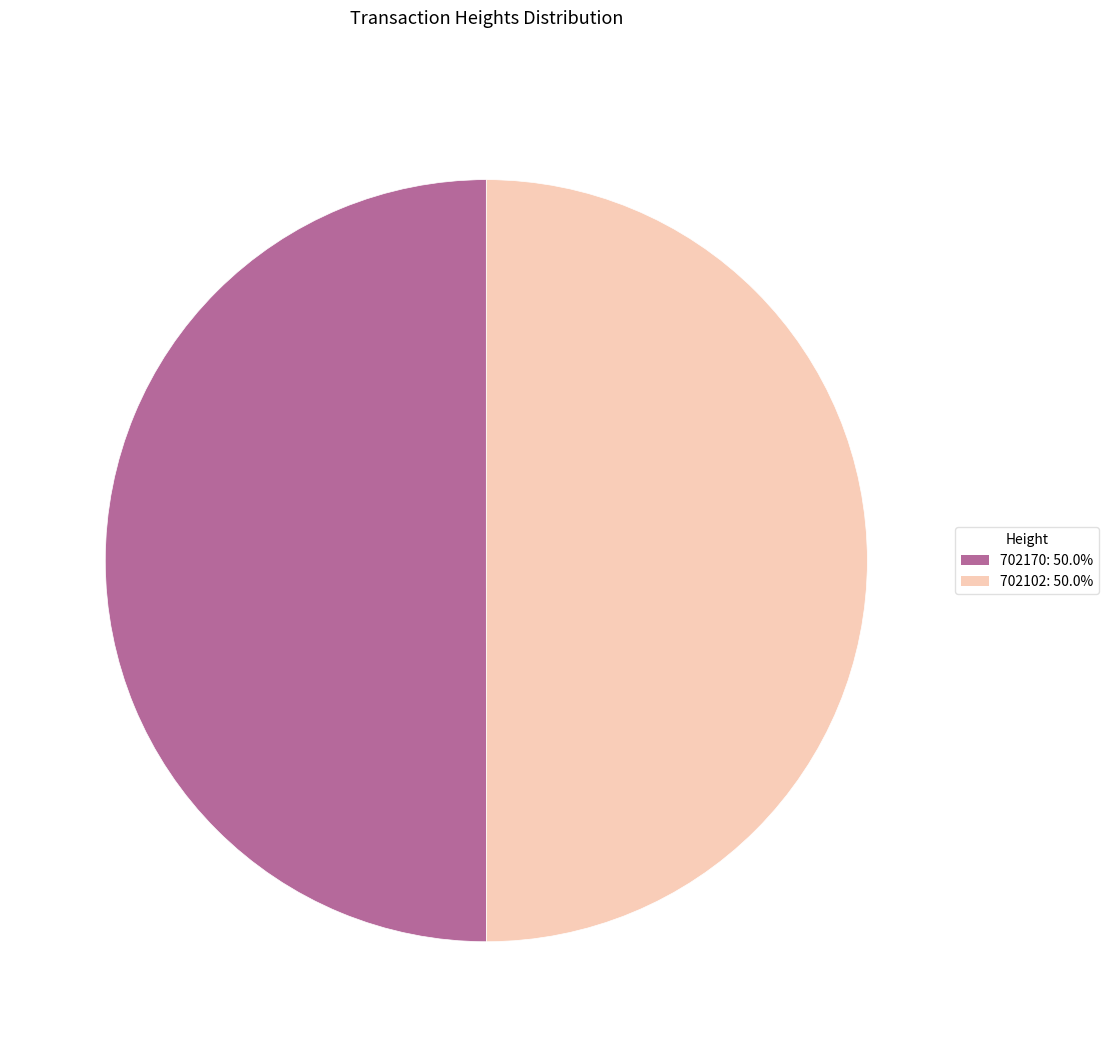

What is the ratio of the value at 702102 to the value at 702170?

1.0